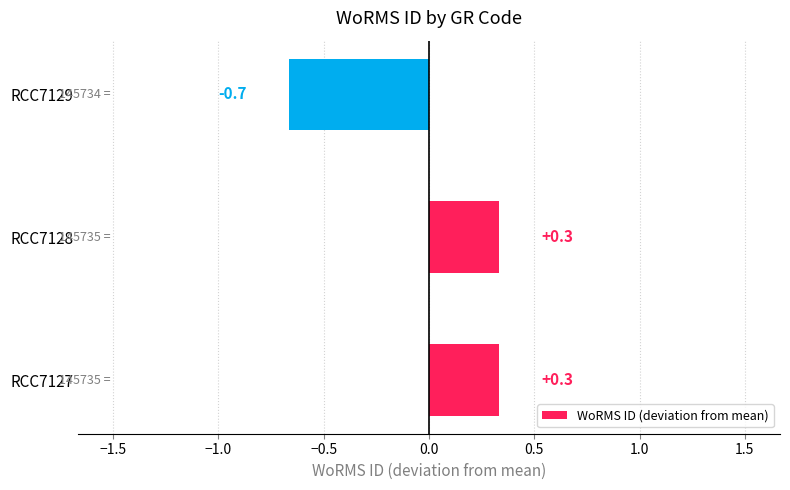

Count the number of data series in this chart.

1